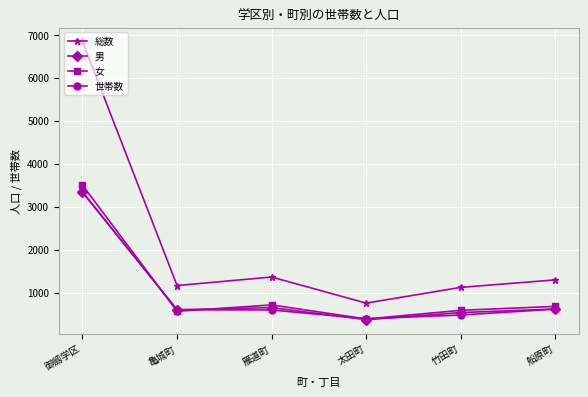

What is the label of the 1st point from the left?

御劔学区